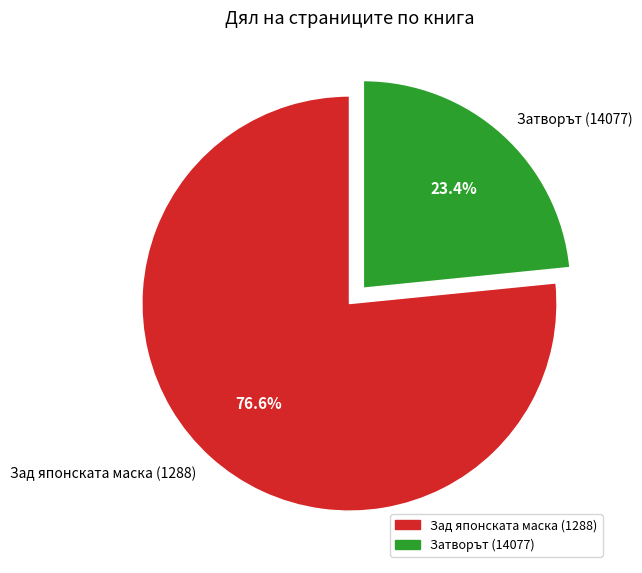

Does Зад японската маска (1288) represent more than half of the total?

Yes